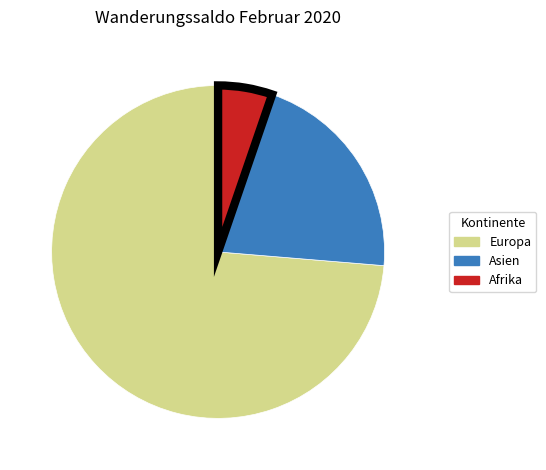

Which slice is the smallest?

Afrika